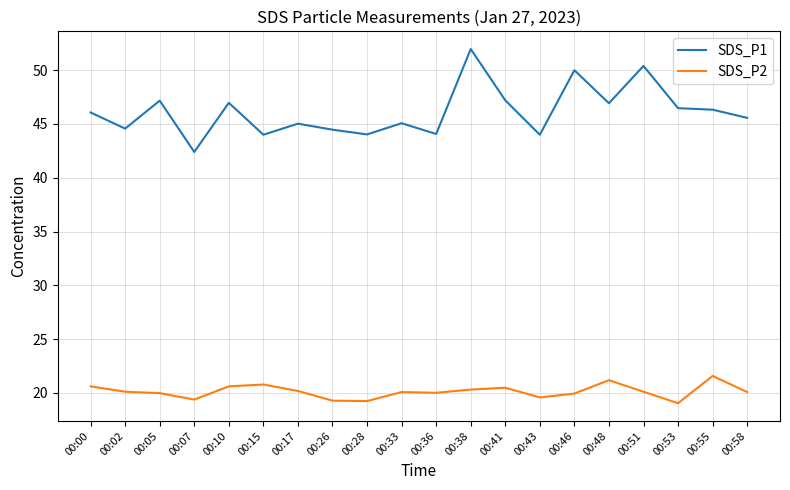

Which series has the largest range (max minus min)?

SDS_P1